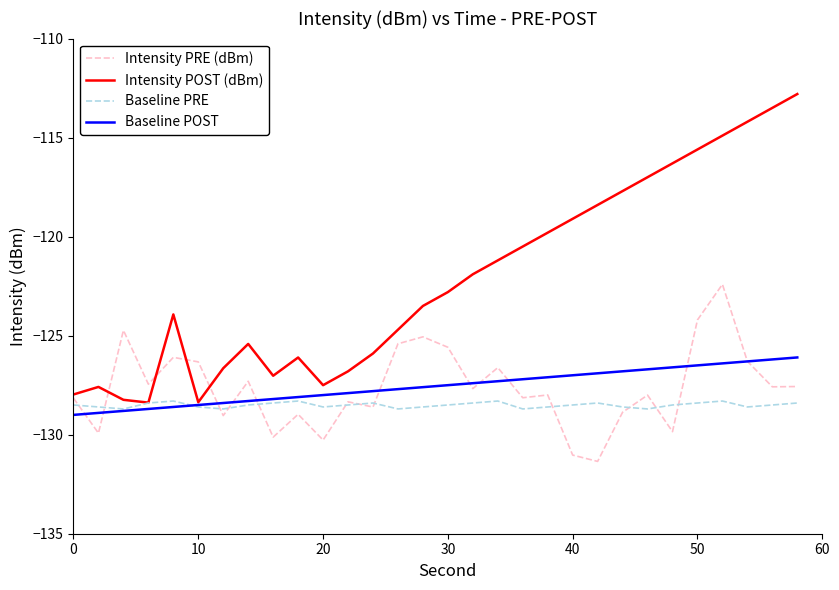

How many values in the Intensity PRE (dBm) series exceed -127?

10